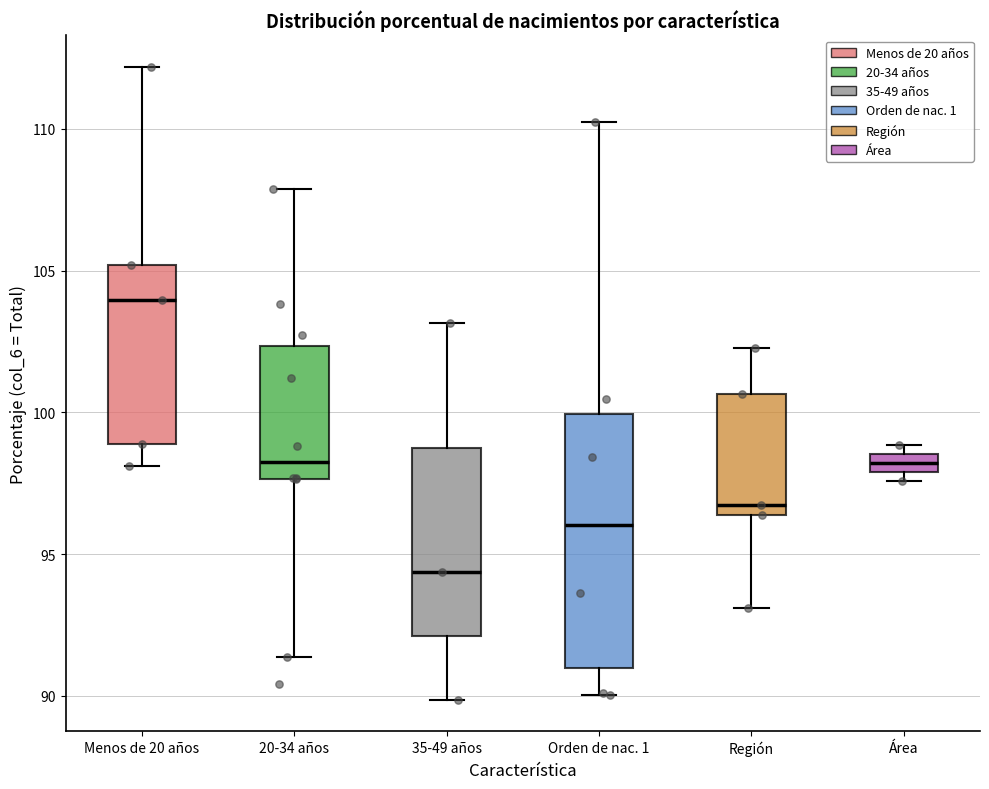

Which box is the tallest, from its lower edge to its upper edge?

Orden de nac. 1